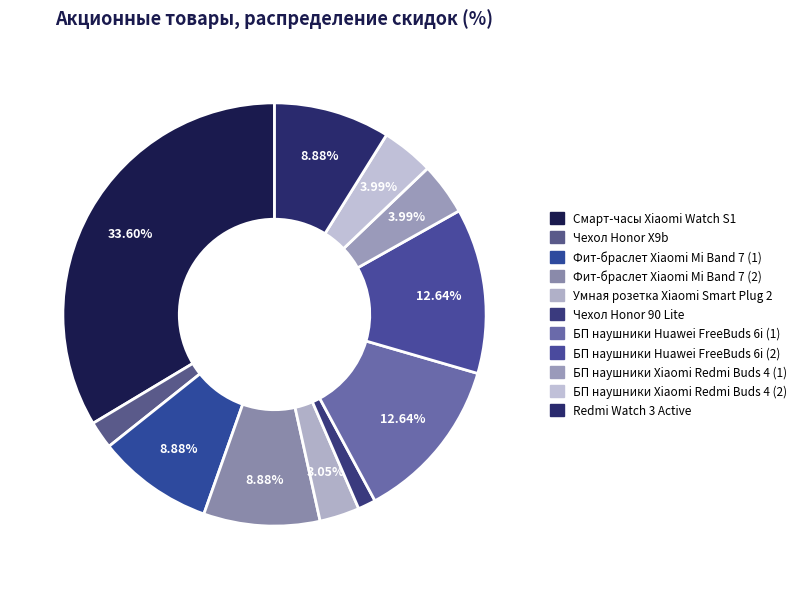

How many segments does this pie chart have?

11